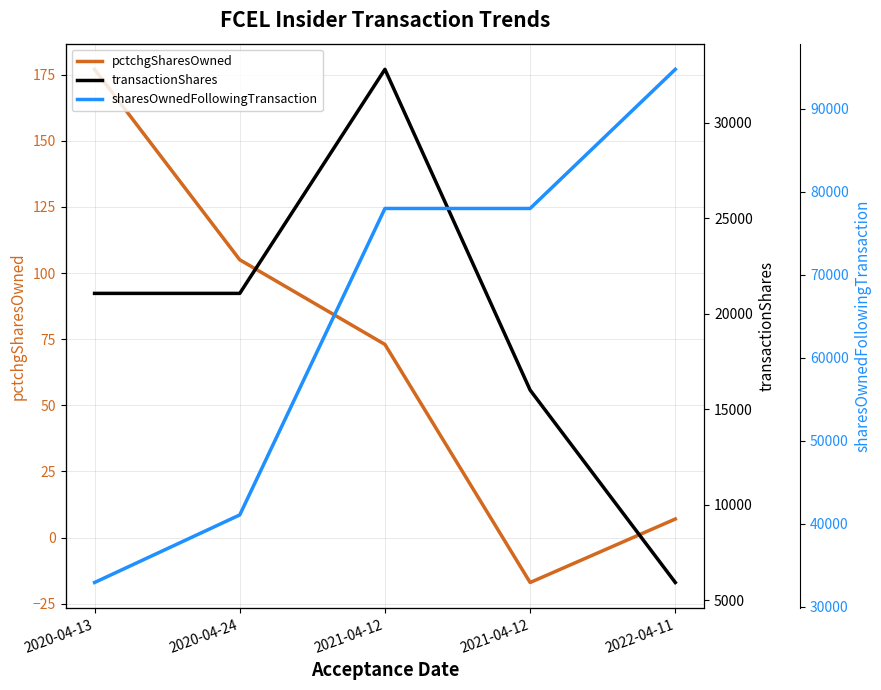

True or false: sharesOwnedFollowingTransaction has more than 2 points higher than both neighbors.

False